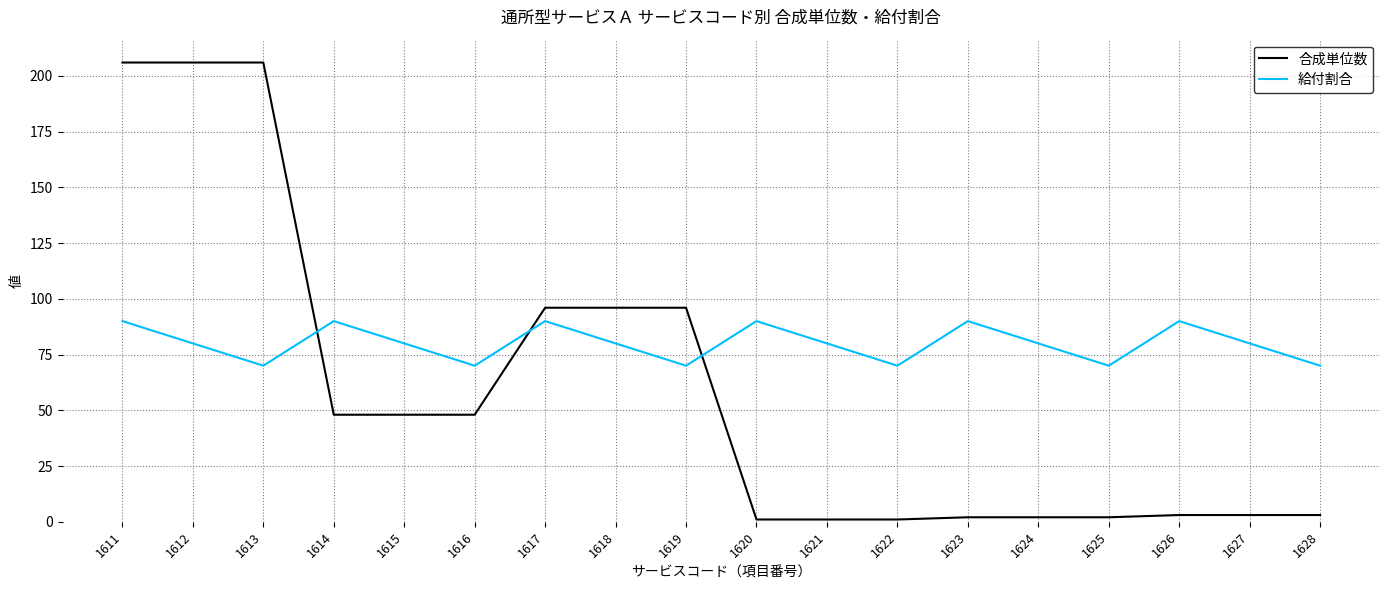

Rank the series by their average value, from highest to lowest.

給付割合, 合成単位数